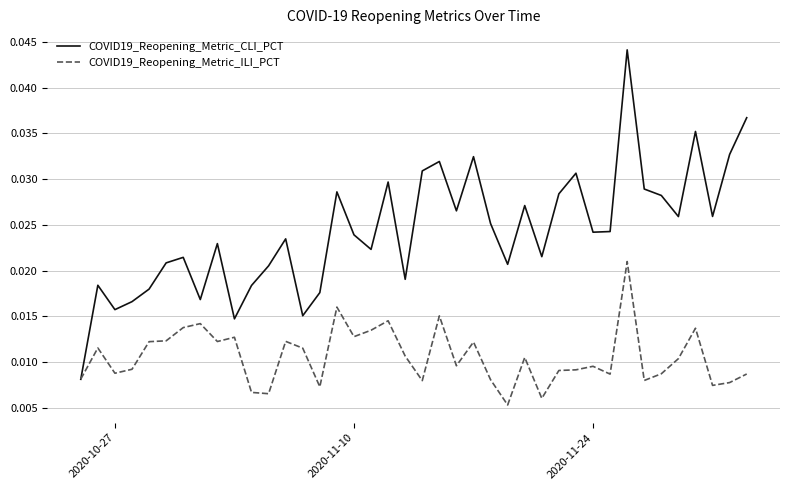

Which series has the widest spread of values?

COVID19_Reopening_Metric_CLI_PCT